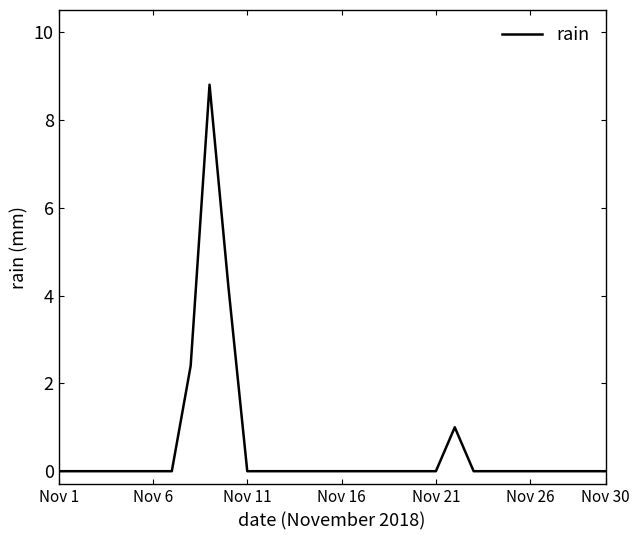

What is the difference between the maximum and minimum values?

8.8